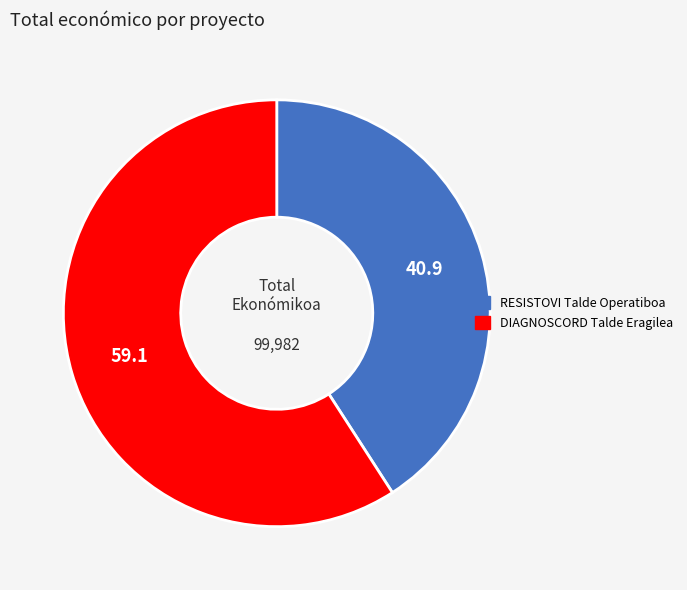

Between RESISTOVI Talde Operatiboa and DIAGNOSCORD Talde Eragilea, which is larger?

DIAGNOSCORD Talde Eragilea